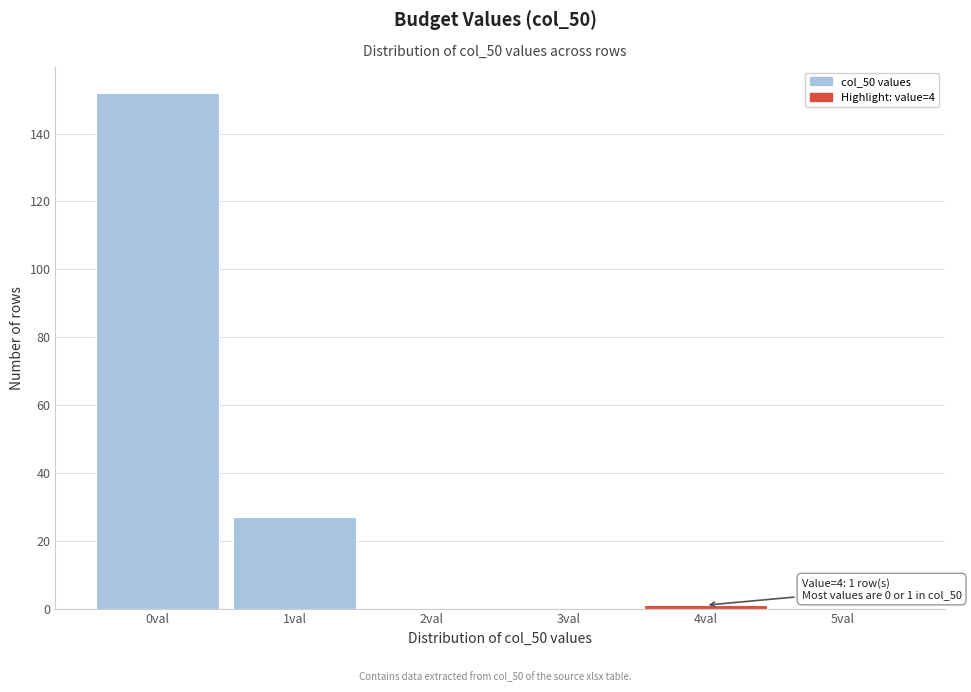

Reading left to right, list all the values displayed in this chart.

0val=152	1val=27	2val=0	3val=0	4val=1	5val=0